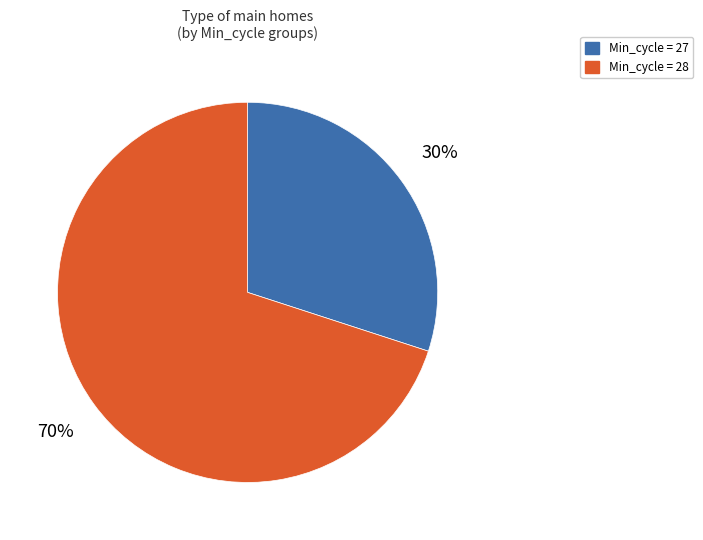

Is there a majority slice in this chart?

Yes